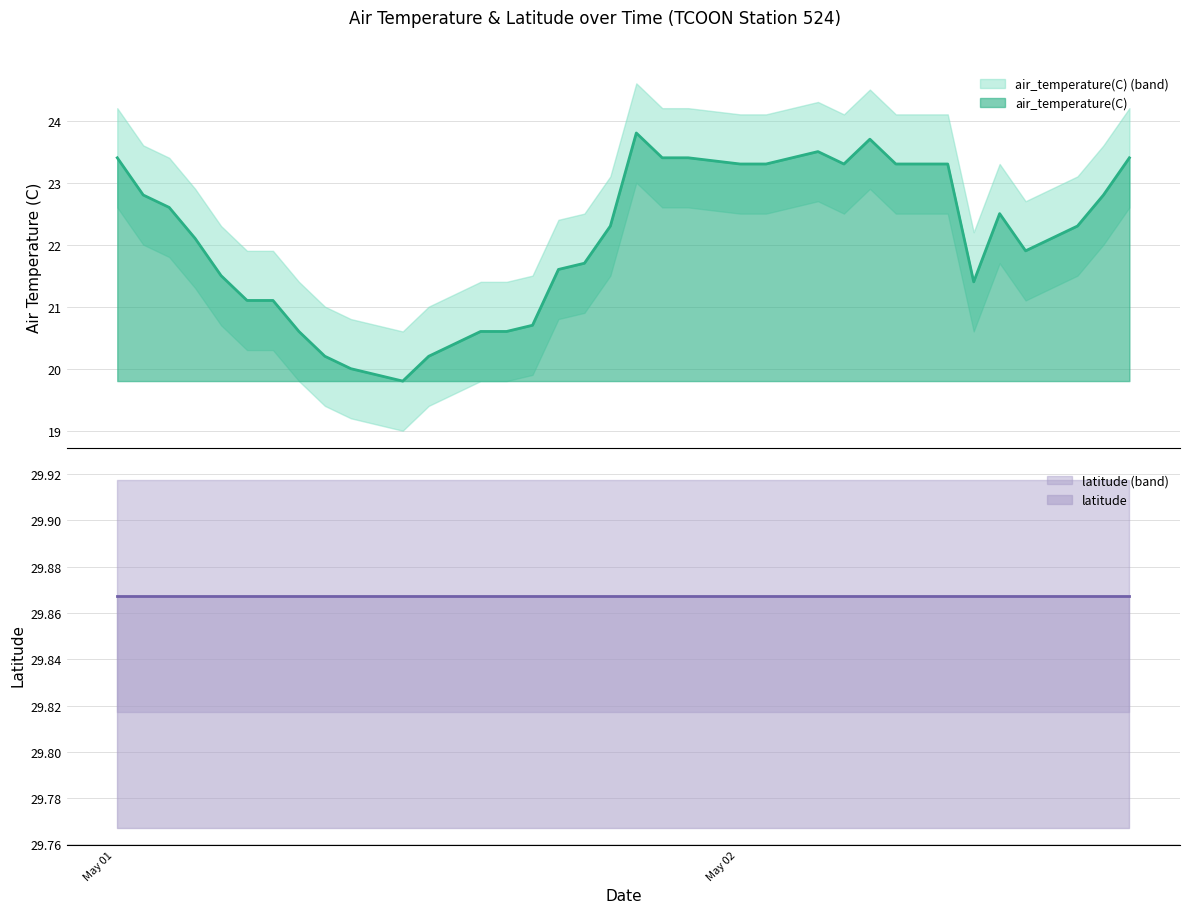

True or false: the data has more than 1 interior local peaks.

True